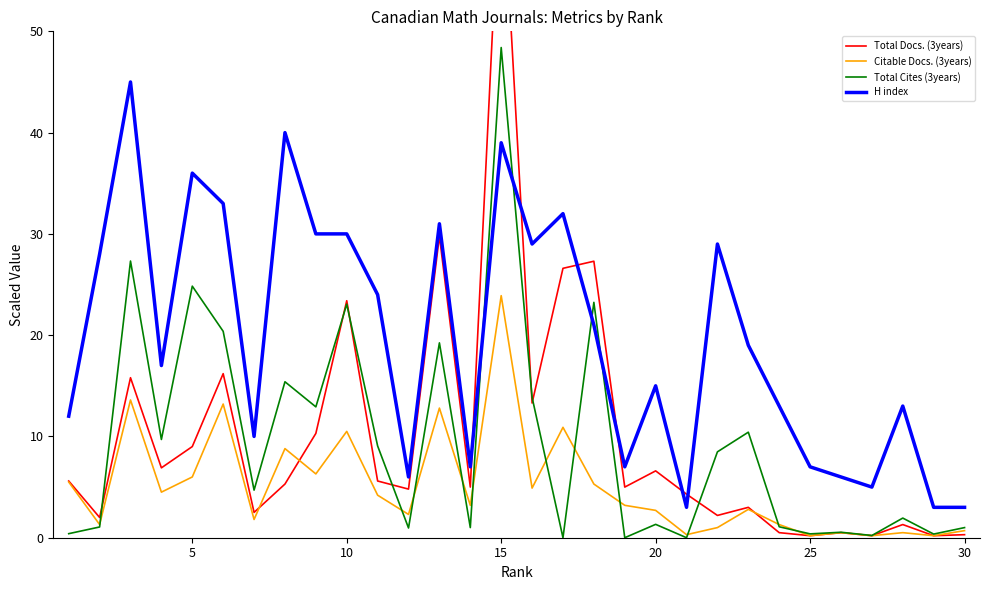

How many data points in Total Docs. (3years) are less than 5?

13